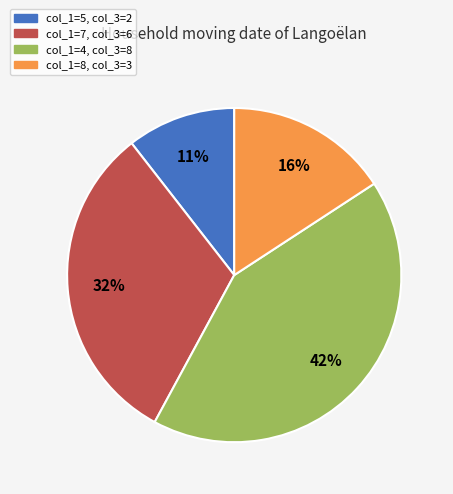

Does any single category account for the majority?

No